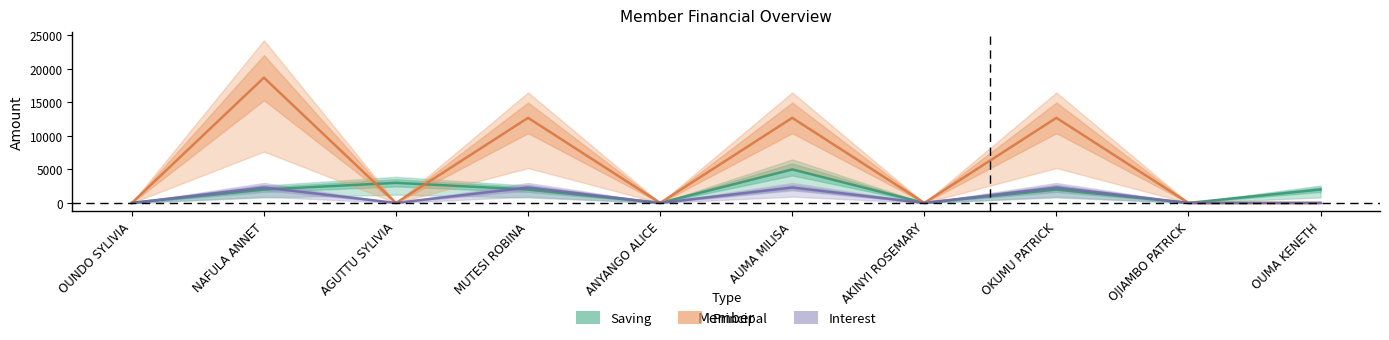

Reading left to right, what are all the values shown in this chart?

Saving: 0	2000	3000	2000	0	5000	0	2000	0	2000
Principal: 0	18700	0	12700	0	12700	0	12700	0	0
Interest: 0	2300	0	2300	0	2300	0	2300	0	0